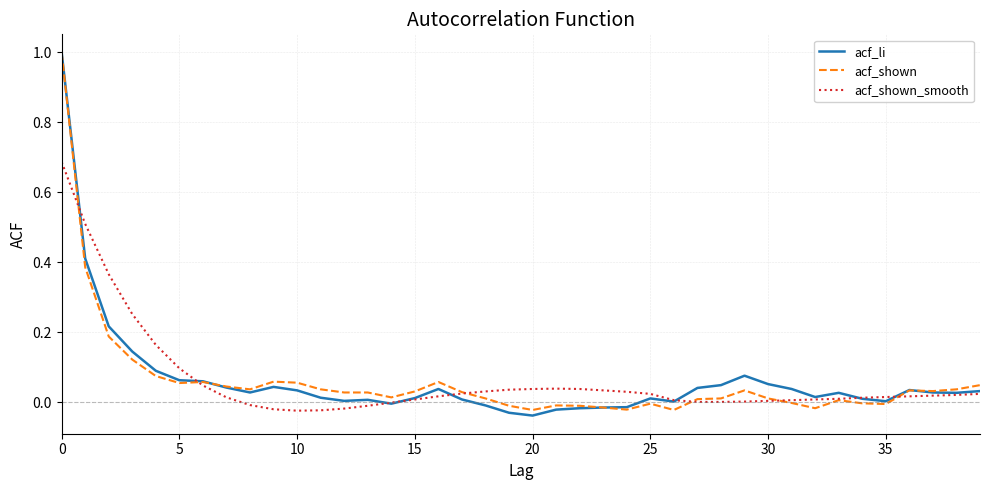

Count the number of categories in the chart.

40